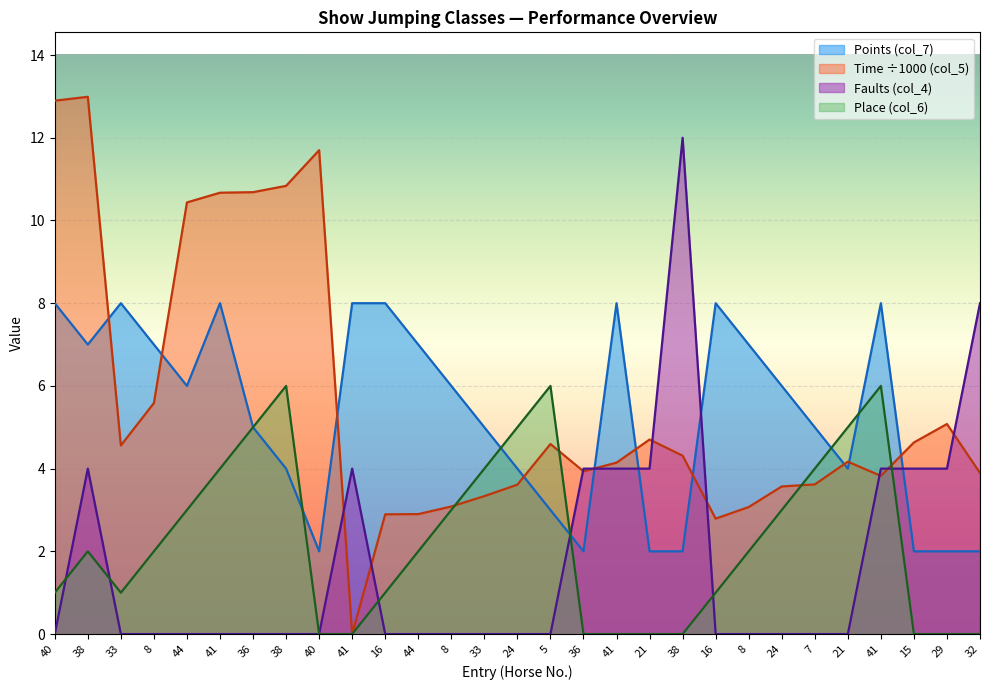

What are all the series names shown in the legend?

Points (col_7), Time ÷1000 (col_5), Faults (col_4), Place (col_6)